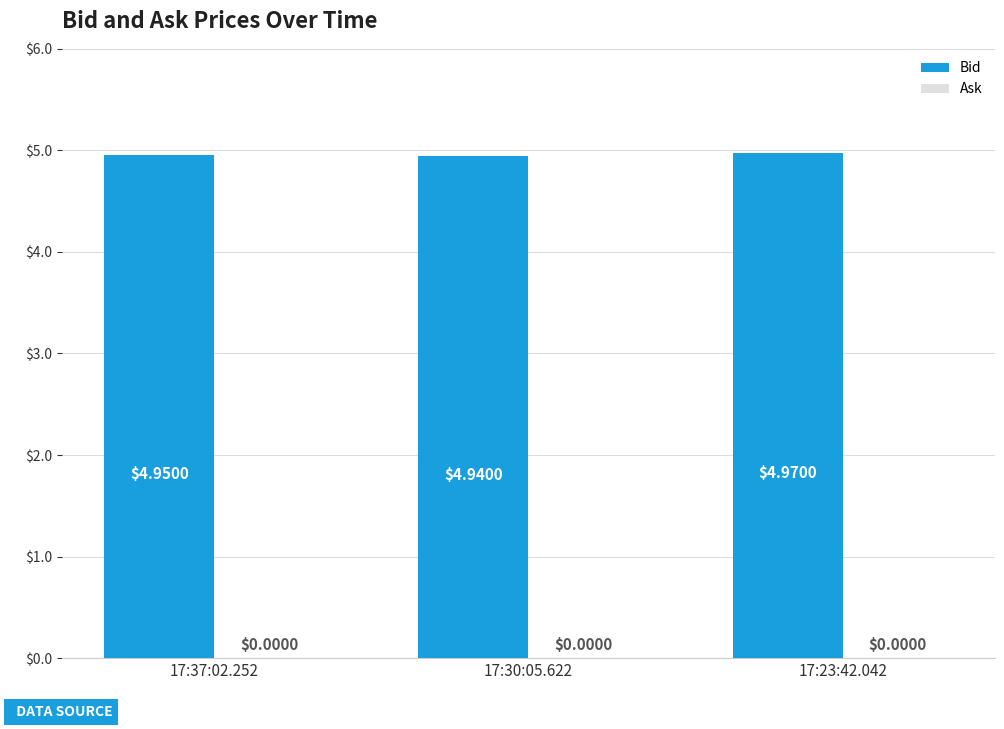

What is the label of the 1st bar from the left?

17:37:02.252